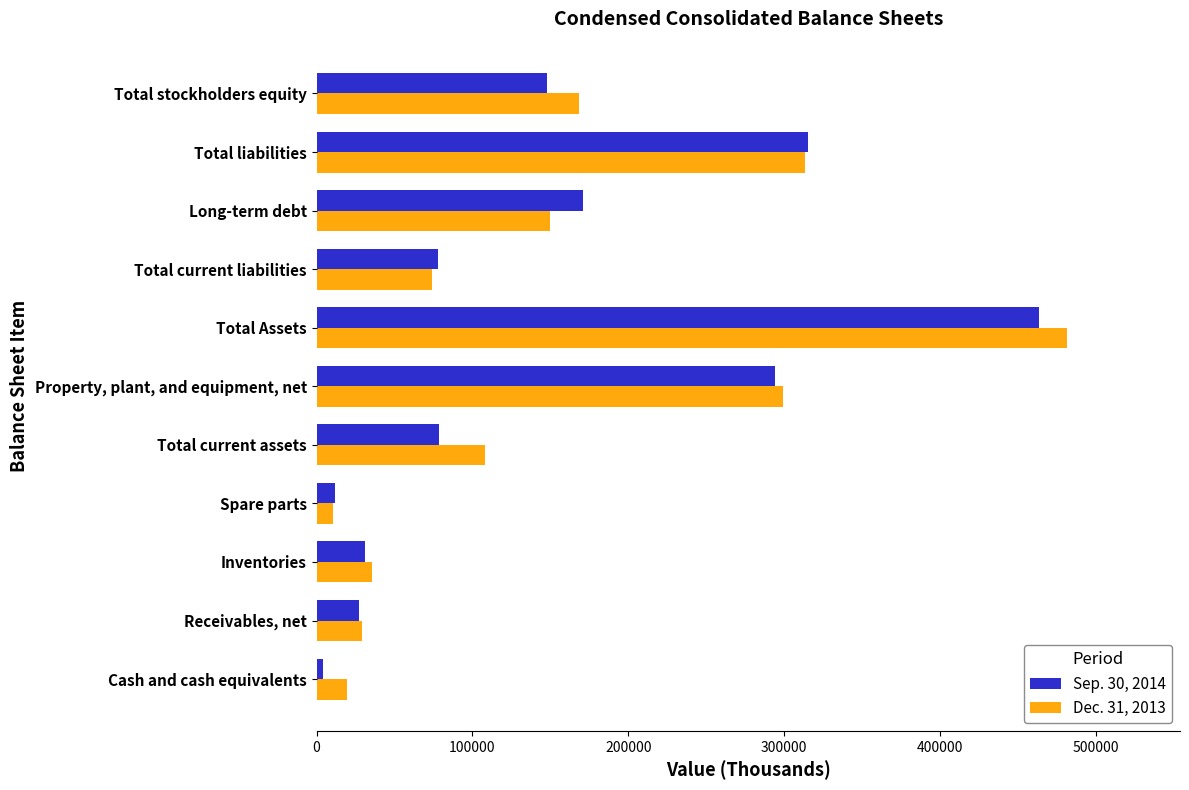

The Sep. 30, 2014 series shows 237503 at Total stockholders equity. True or false?

False